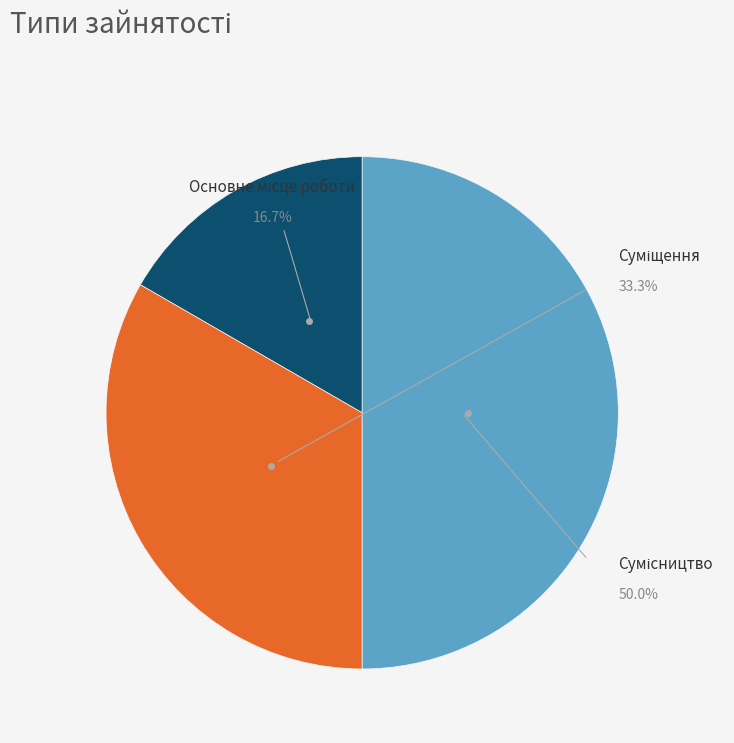

To the nearest percent, what portion does Суміщення represent?

33%